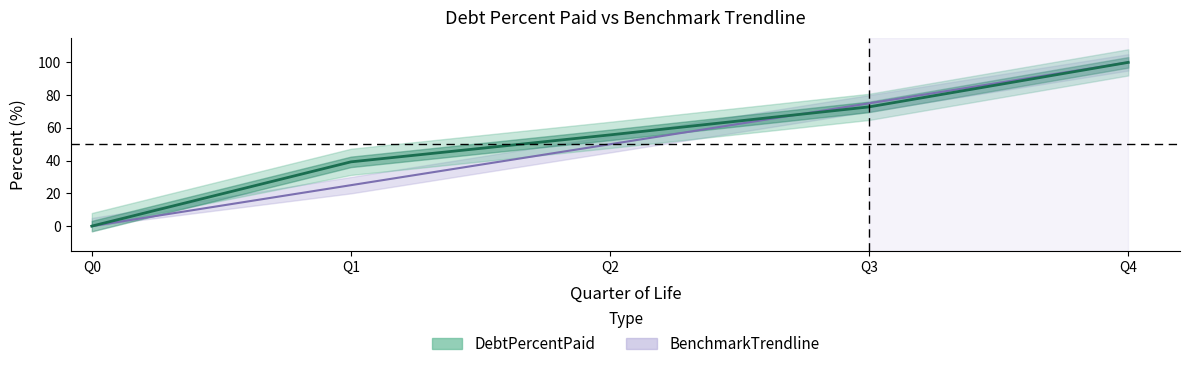

What is the difference between the maximum and minimum values?

100.0